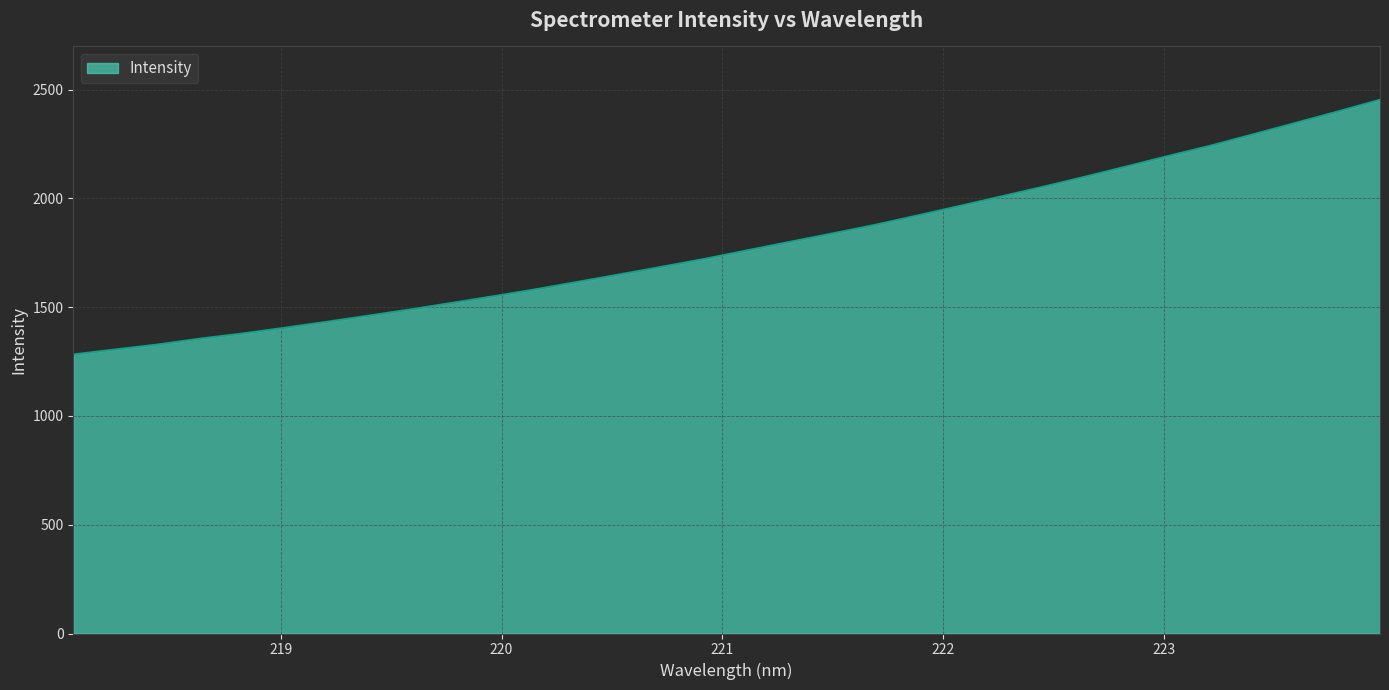

What is the minimum value shown in the chart?

1282.2